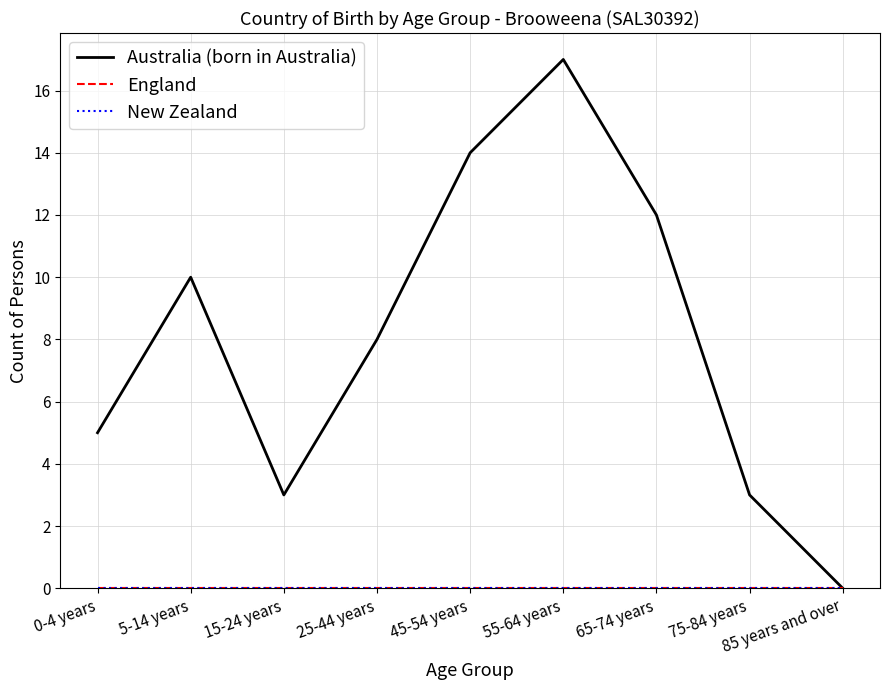

Which category has the lowest value in the New Zealand series?

0-4 years